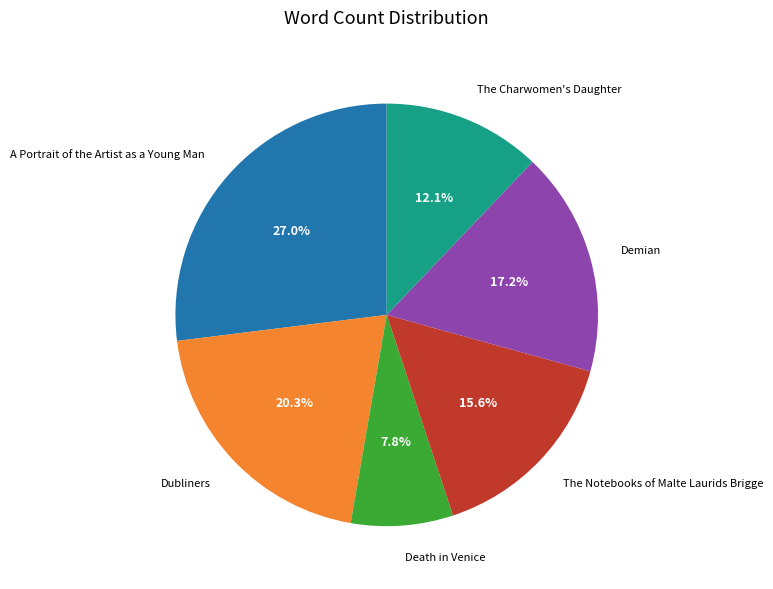

What percentage do Dubliners and The Charwomen's Daughter together represent?

32.4%